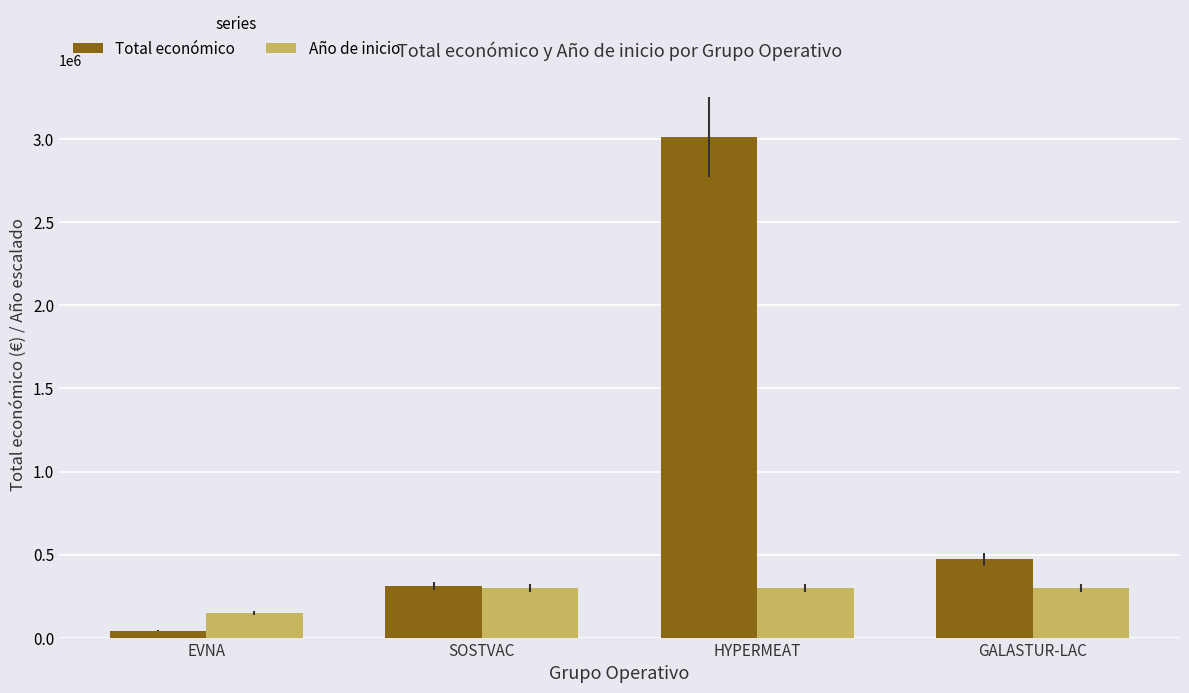

Which series has the largest total across all categories?

Total económico